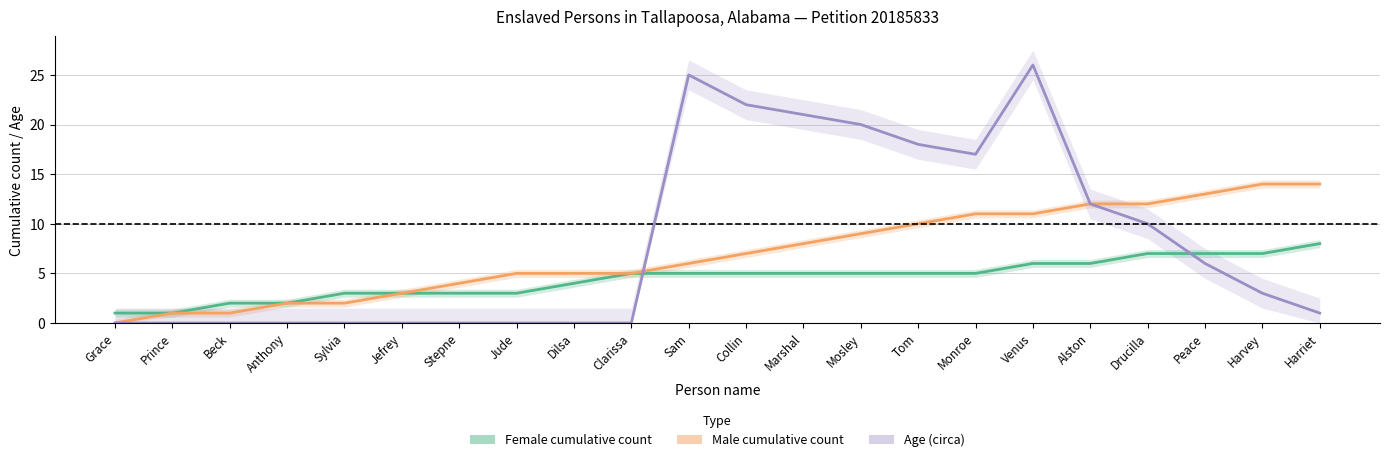

At which label does Male cumulative count reach its minimum?

Grace